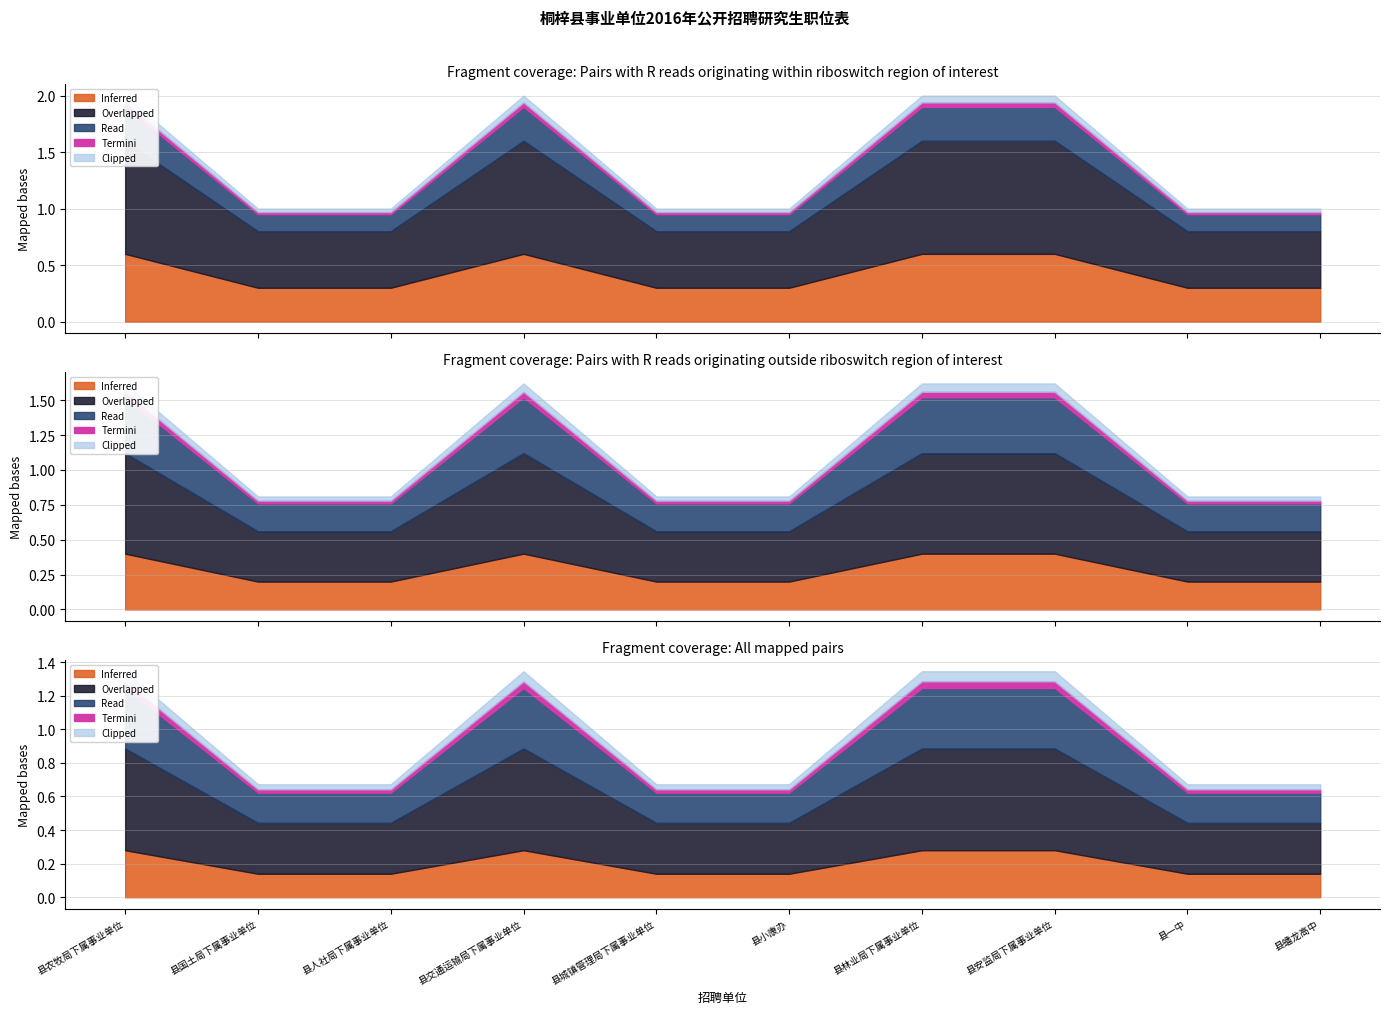

What is the label of the 7th point from the left?

县林业局下属事业单位